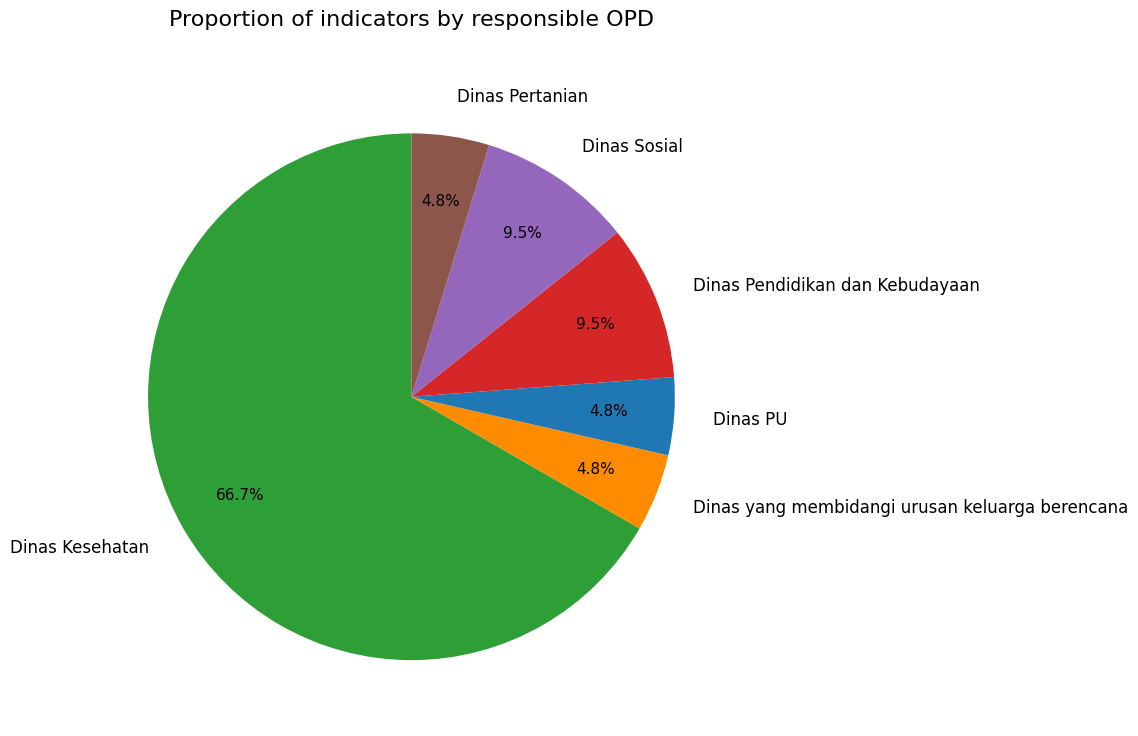

What portion of the pie excludes Dinas PU?

95.2%